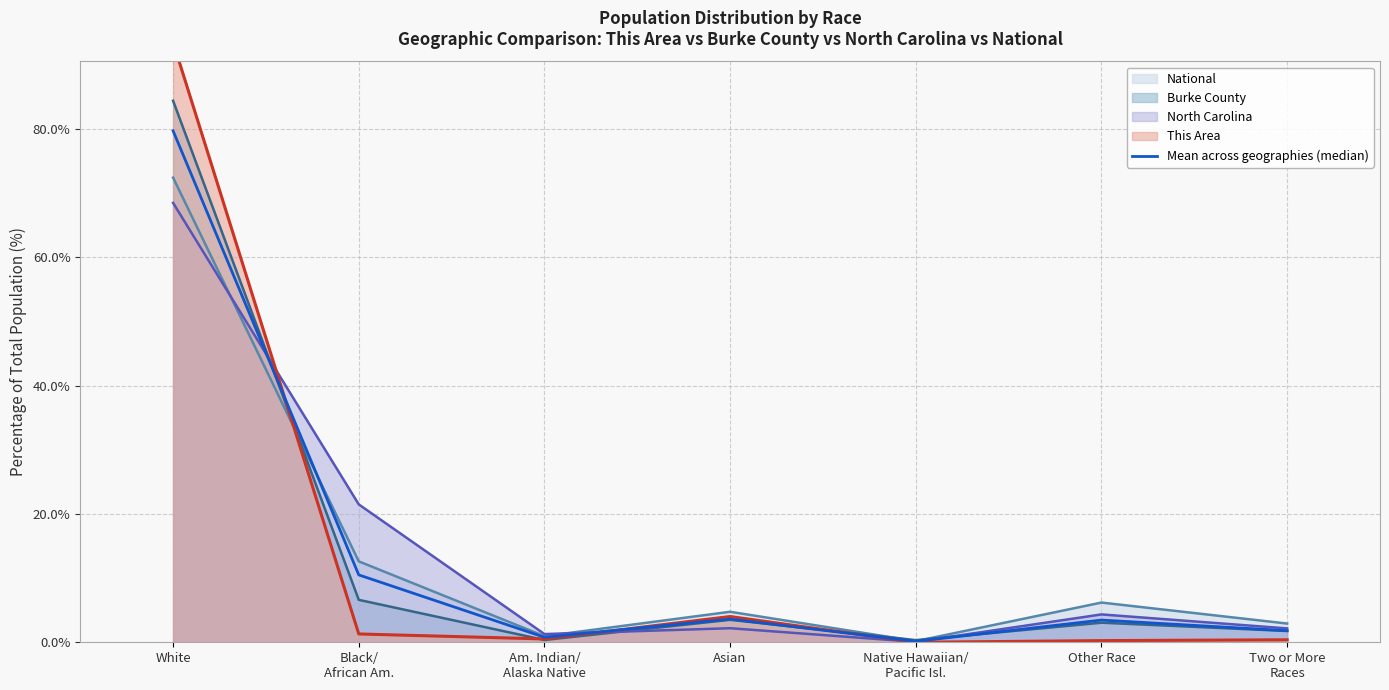

Where is the first local maximum?

Asian